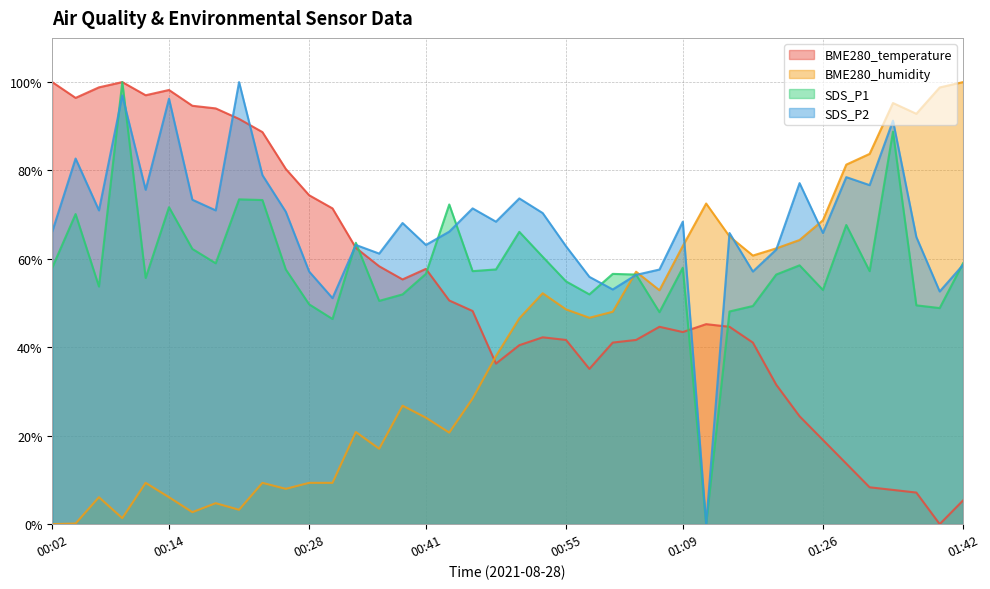

What is the spread (max minus min) of values at 00:14?

92.1